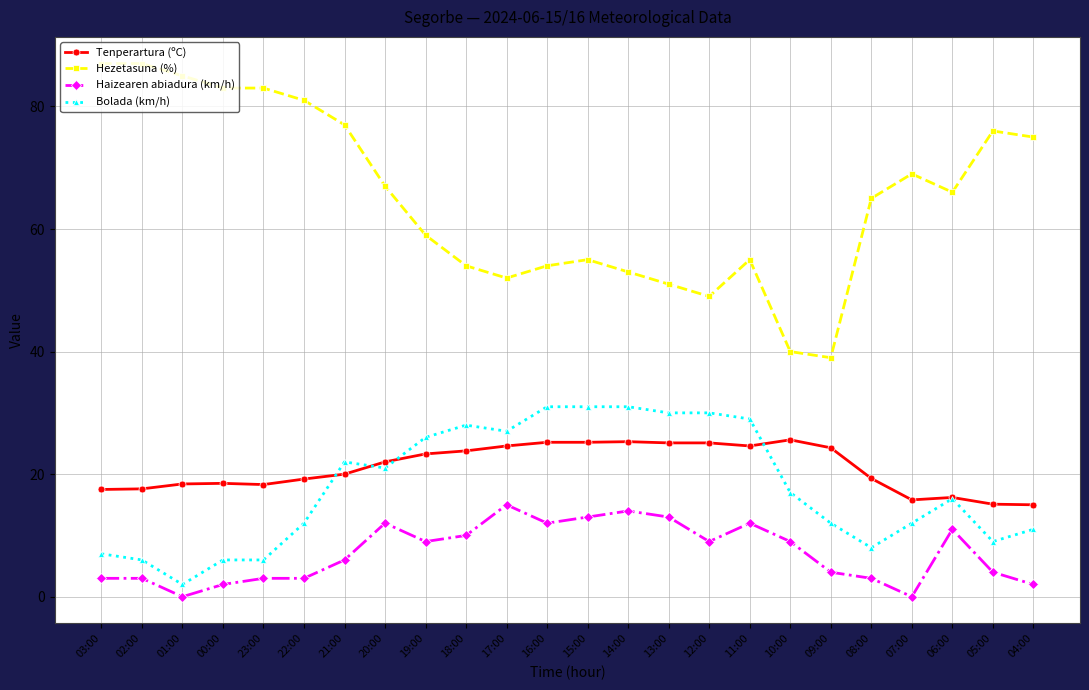

What is the maximum value shown in the chart?

87.0